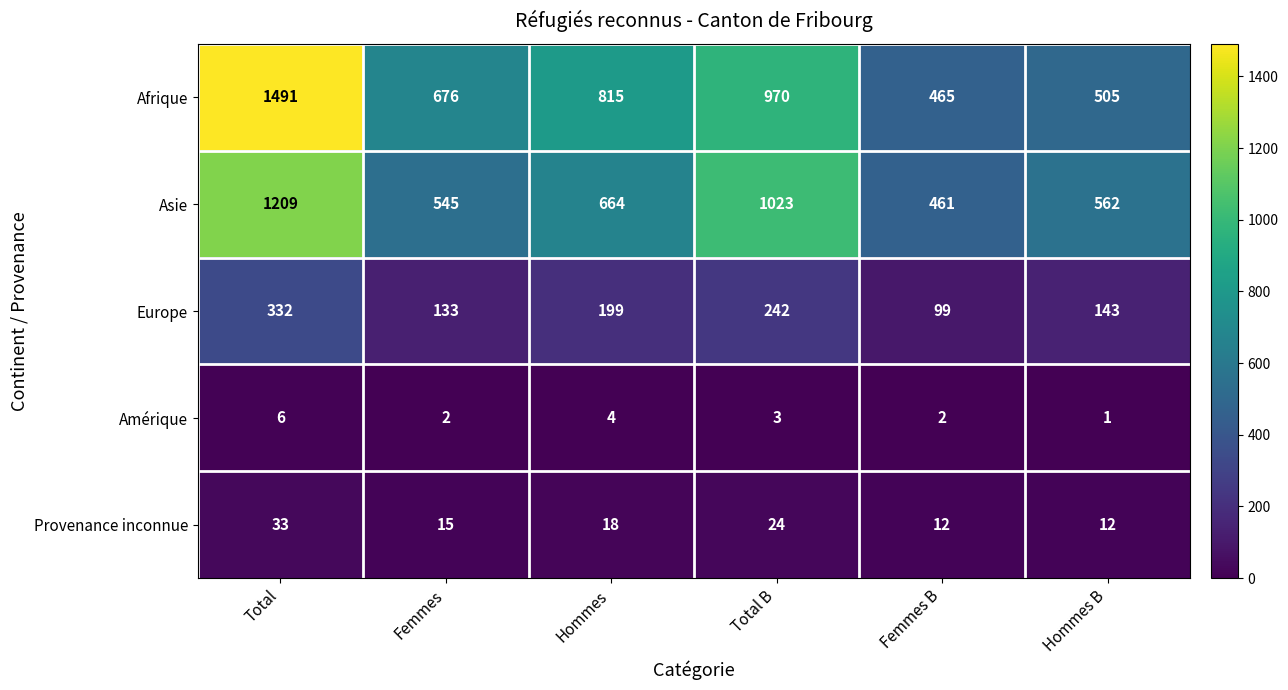

At Femmes B, list the series in order from largest to smallest.

Afrique, Asie, Europe, Provenance inconnue, Amérique